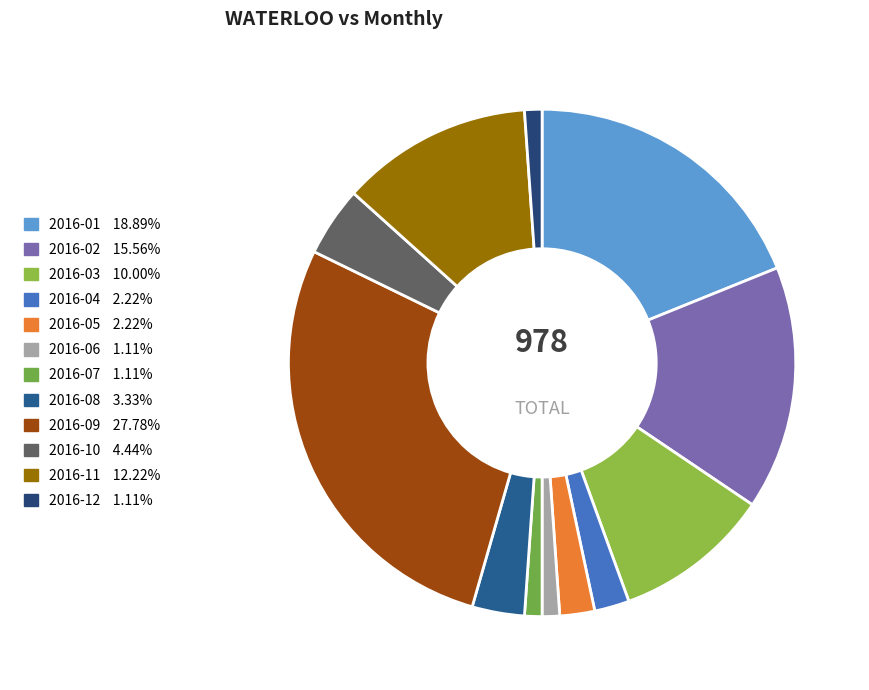

How many segments does this pie chart have?

12